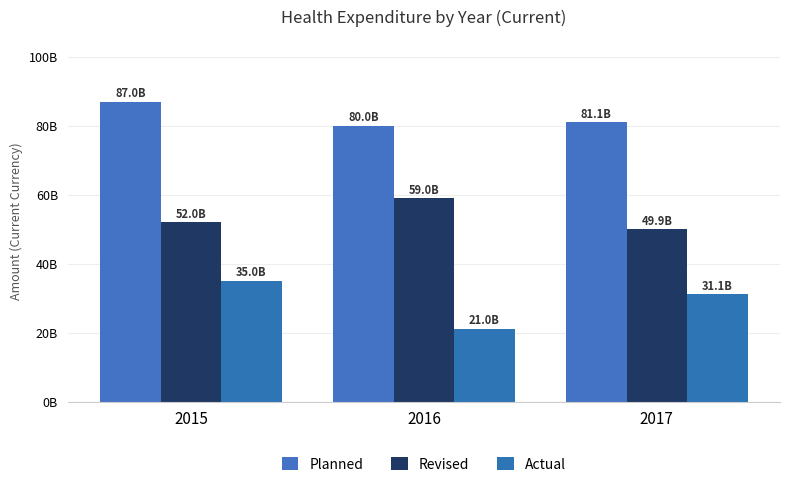

What is the difference between the maximum and minimum values in the Actual series?

13952818000